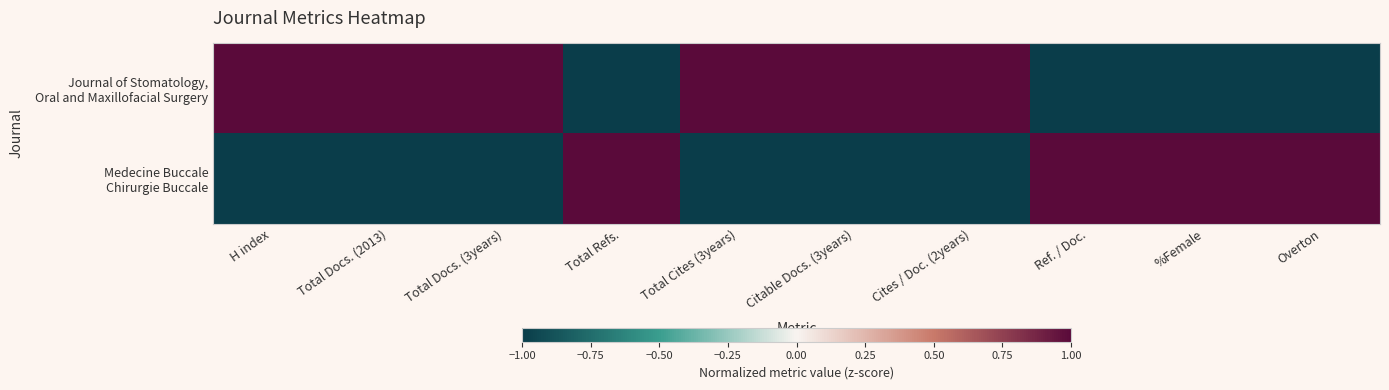

How many series are shown in this chart?

2